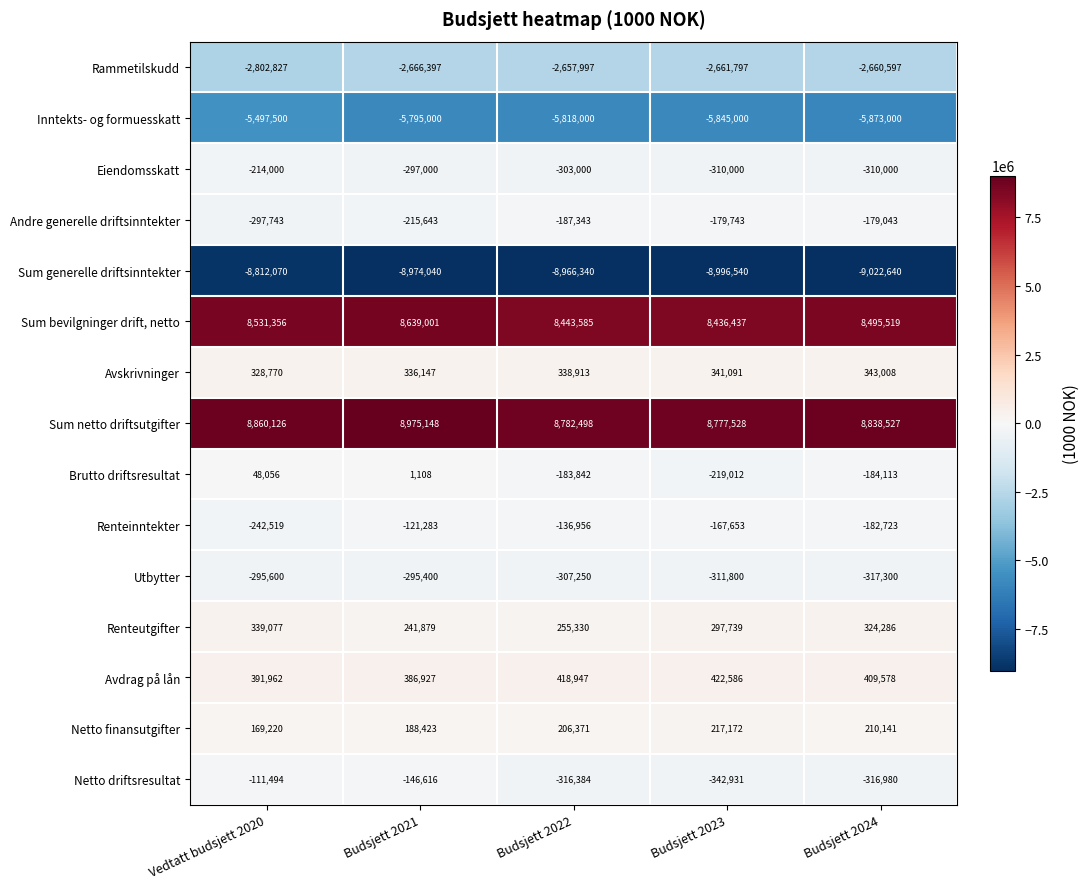

At Budsjett 2022, list the series in order from largest to smallest.

Sum netto driftsutgifter, Sum bevilgninger drift, netto, Avdrag på lån, Avskrivninger, Renteutgifter, Netto finansutgifter, Renteinntekter, Brutto driftsresultat, Andre generelle driftsinntekter, Eiendomsskatt, Utbytter, Netto driftsresultat, Rammetilskudd, Inntekts- og formuesskatt, Sum generelle driftsinntekter